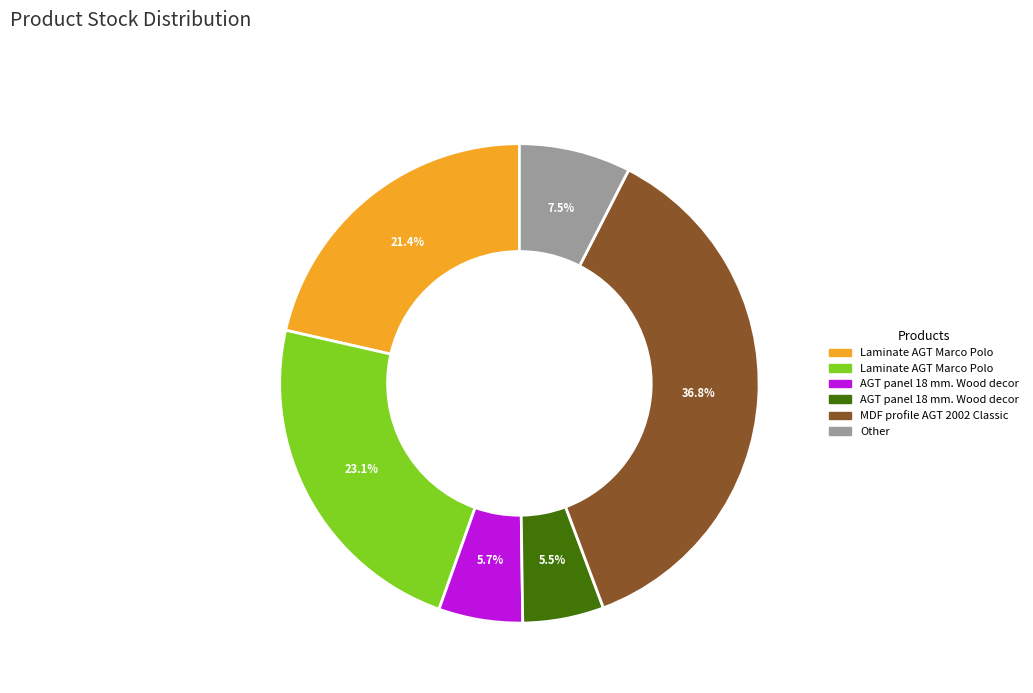

Is there any slice that represents more than half of the pie?

No